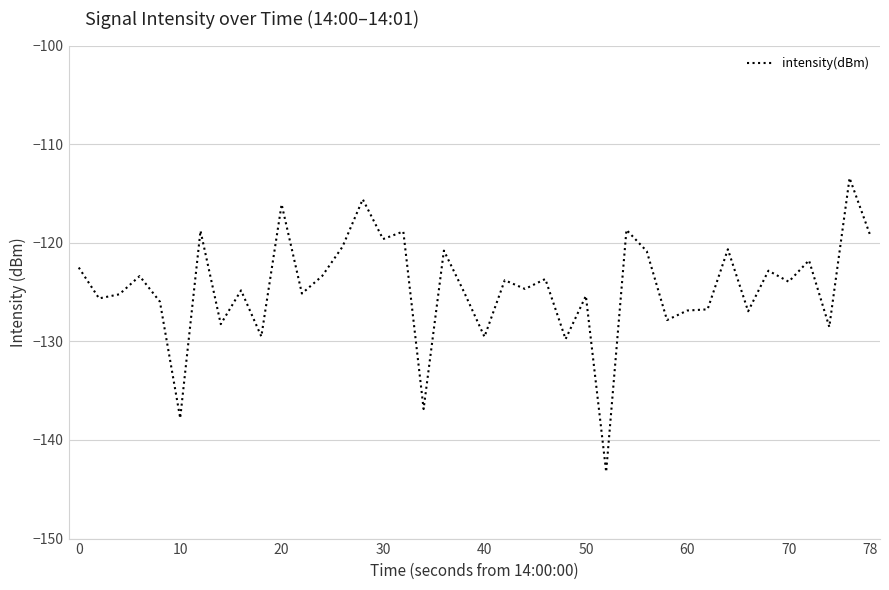

What is the difference between the maximum and minimum values?

29.8